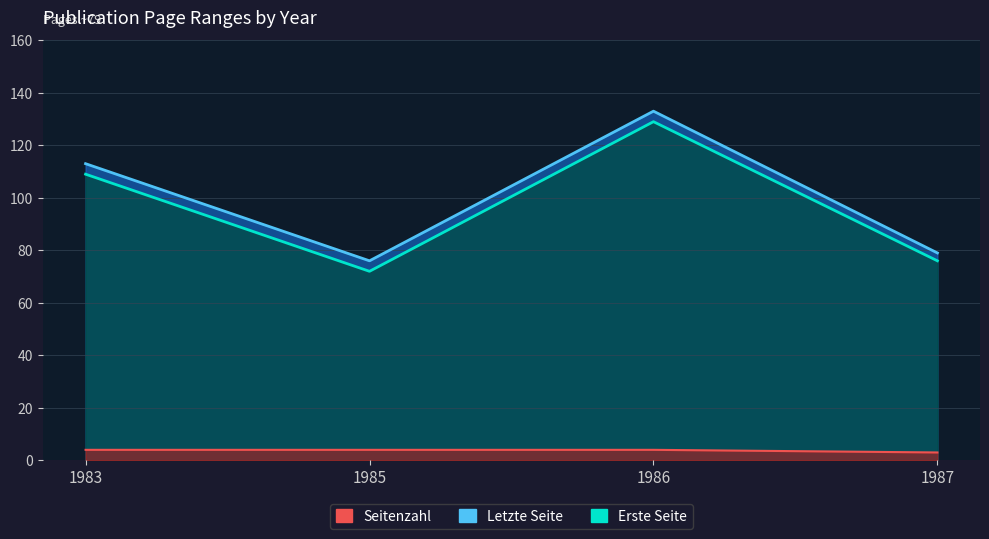

What is the difference between the highest and lowest values at 1983?

109